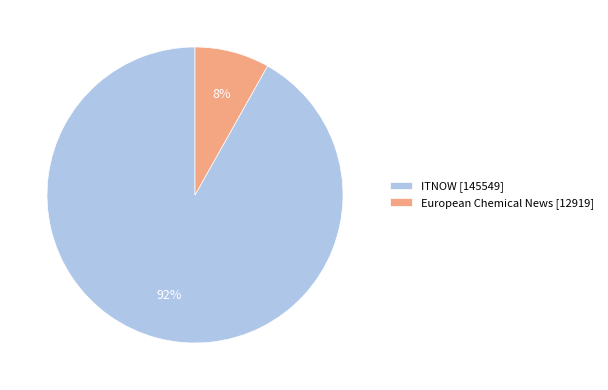

What percentage is the European Chemical News slice, to the nearest percent?

8%